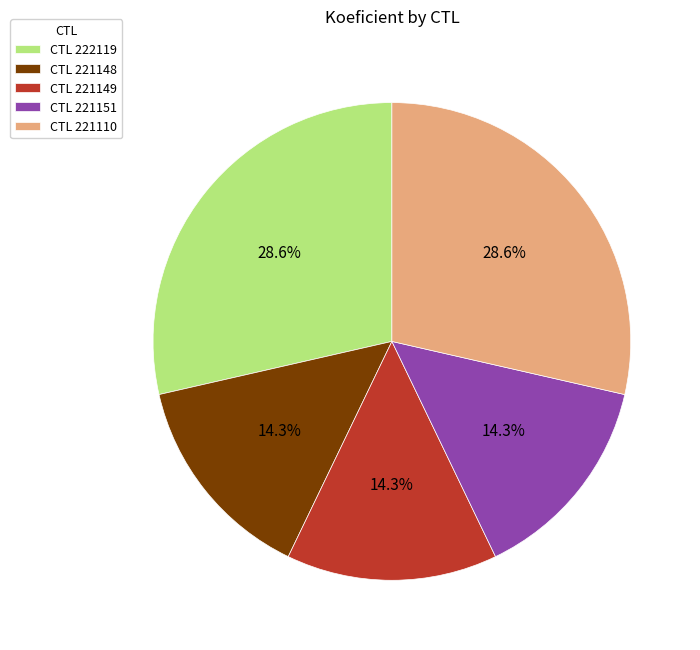

What is the ratio of the value at CTL 221149 to the value at CTL 221110?

0.5